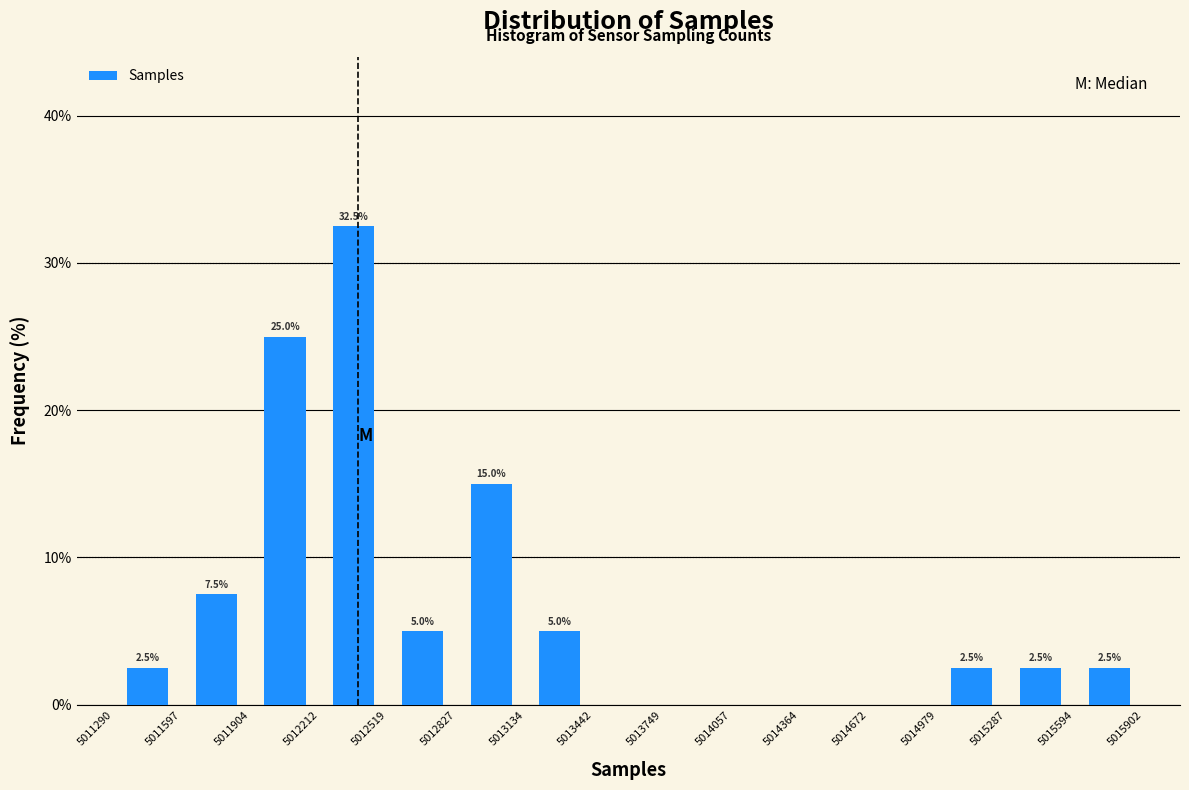

Which range on the x-axis has the tallest bar?

5012212 to 5012519